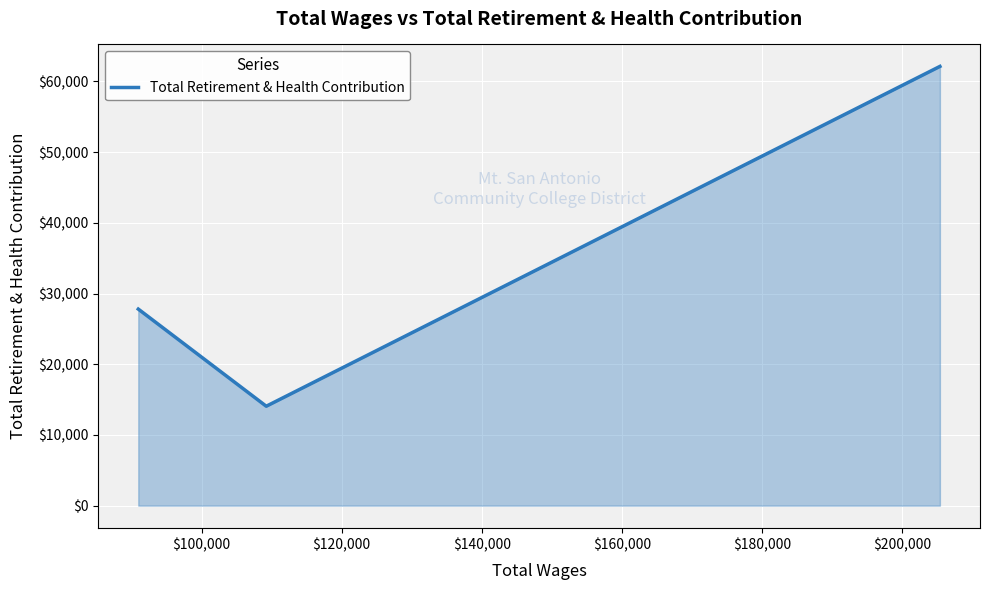

What is the maximum value shown in the chart?

62118